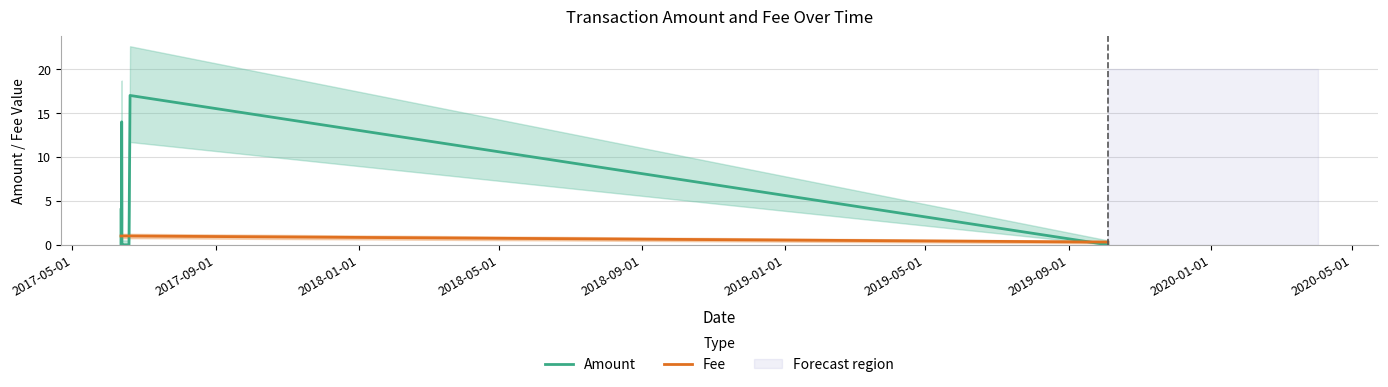

What is the total value across all series at 2017-05-01?

5.0